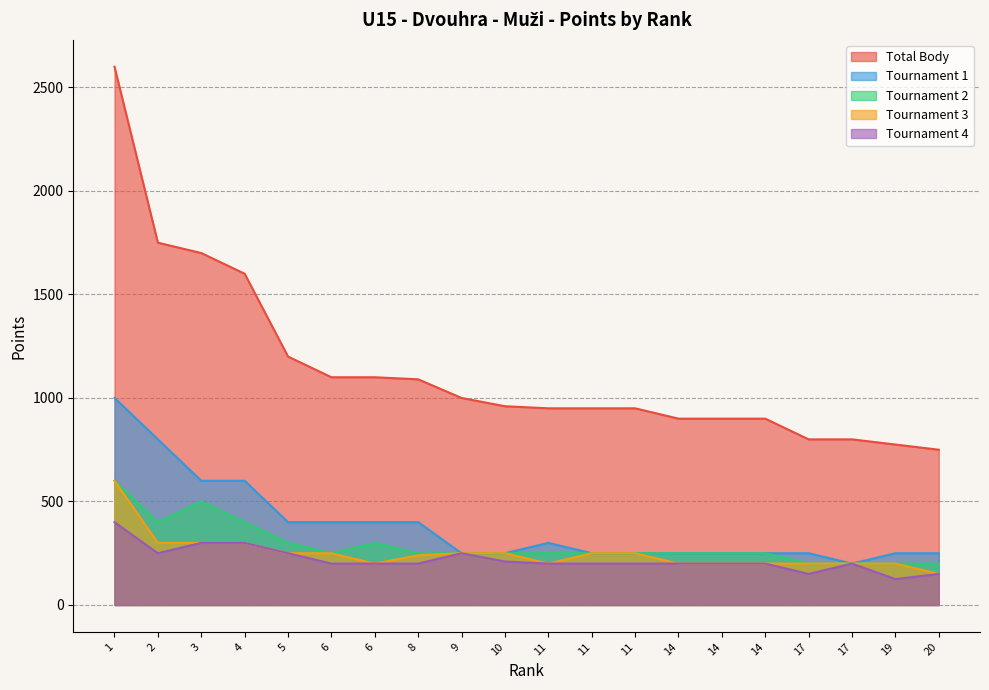

At how many categories does at least one series exceed 769?

19